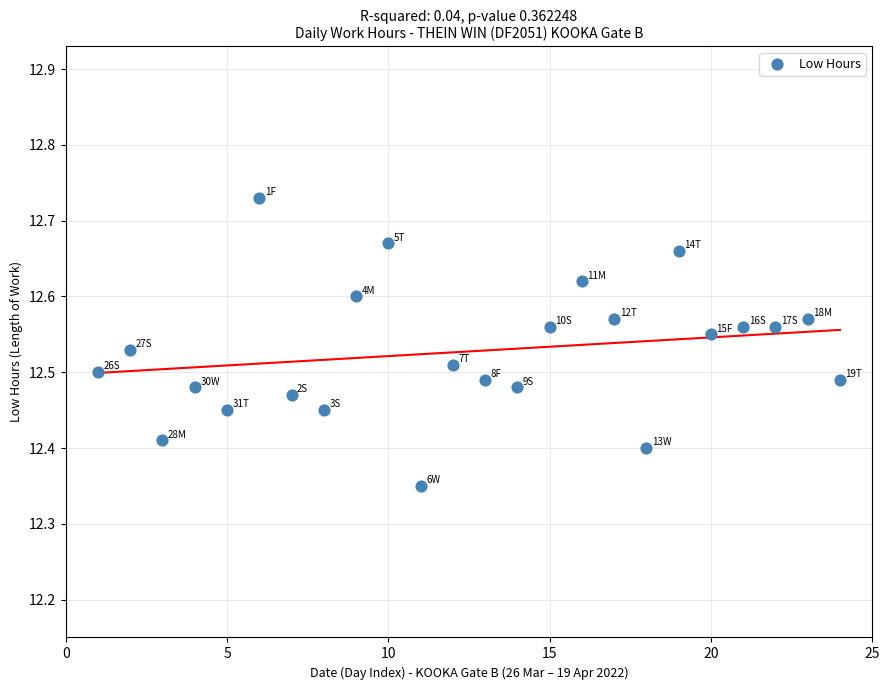

What is the range of Y values (max minus min)?

0.4